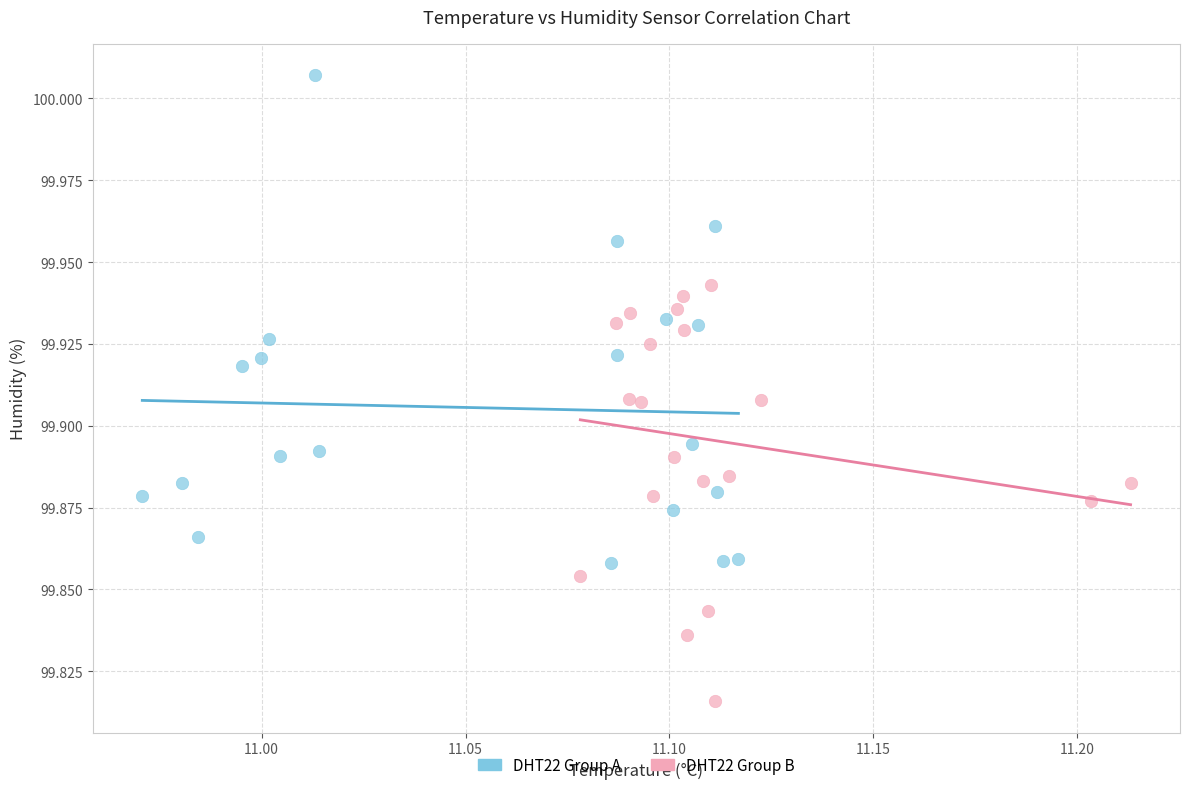

Which series contains the highest Y value?

DHT22 Group A